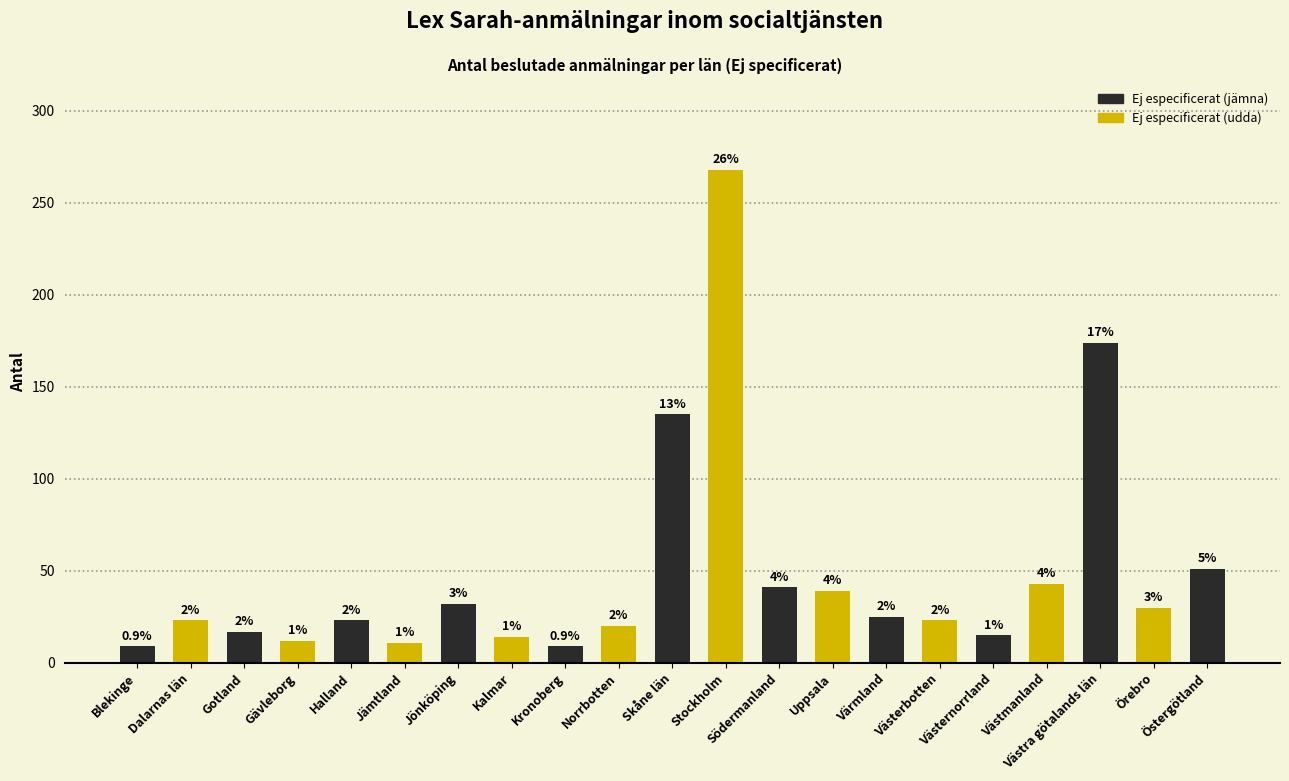

Does the chart contain any negative values?

No